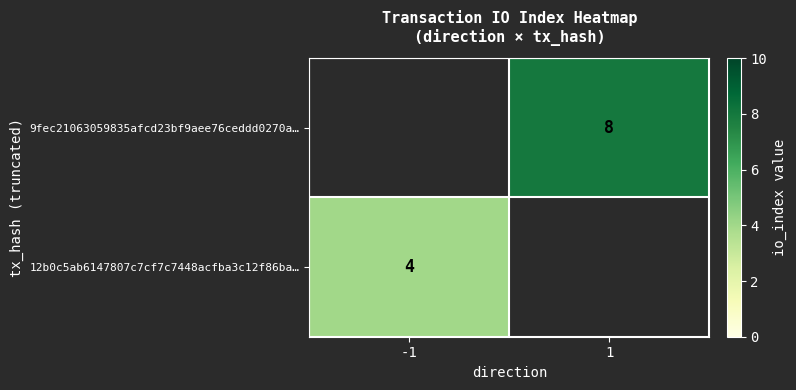

The value of 12b0c5ab6147807c7cf7c7448acfba3c12f86ba… at -1 is 4. True or false?

True